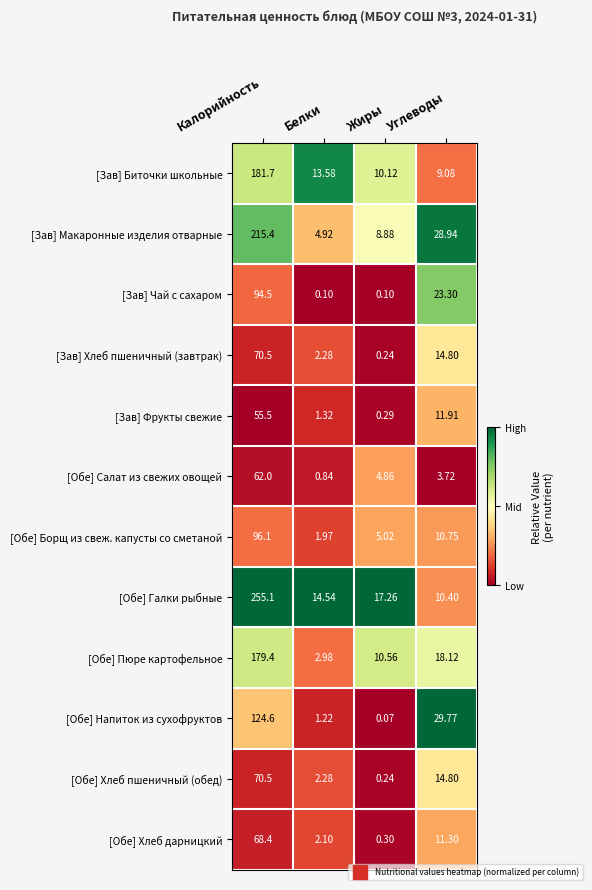

Which series changed the most between Калорийность and Белки?

[Обе] Галки рыбные